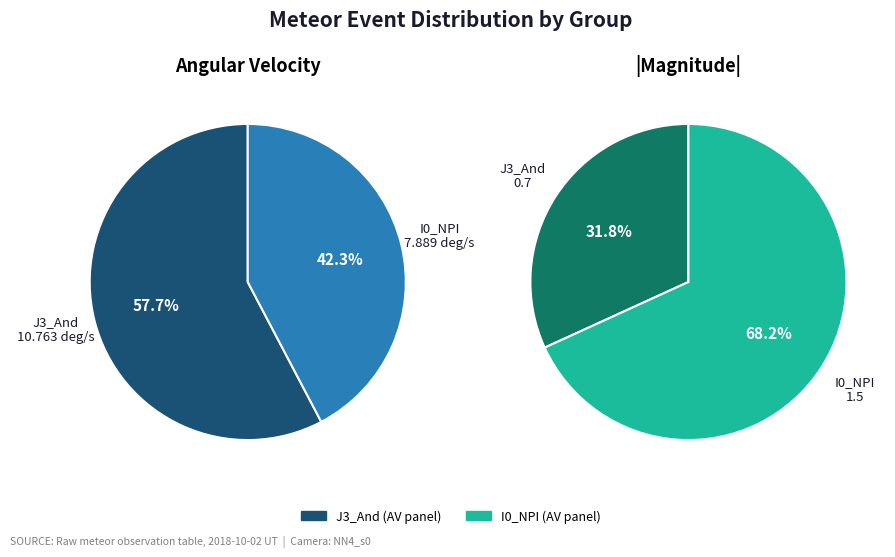

To the nearest percent, what is the difference between the J3_And and I0_NPI slice percentages?

15%